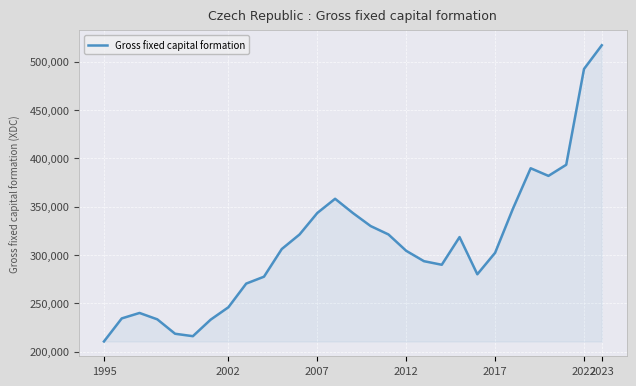

What is the smallest value displayed?

210636